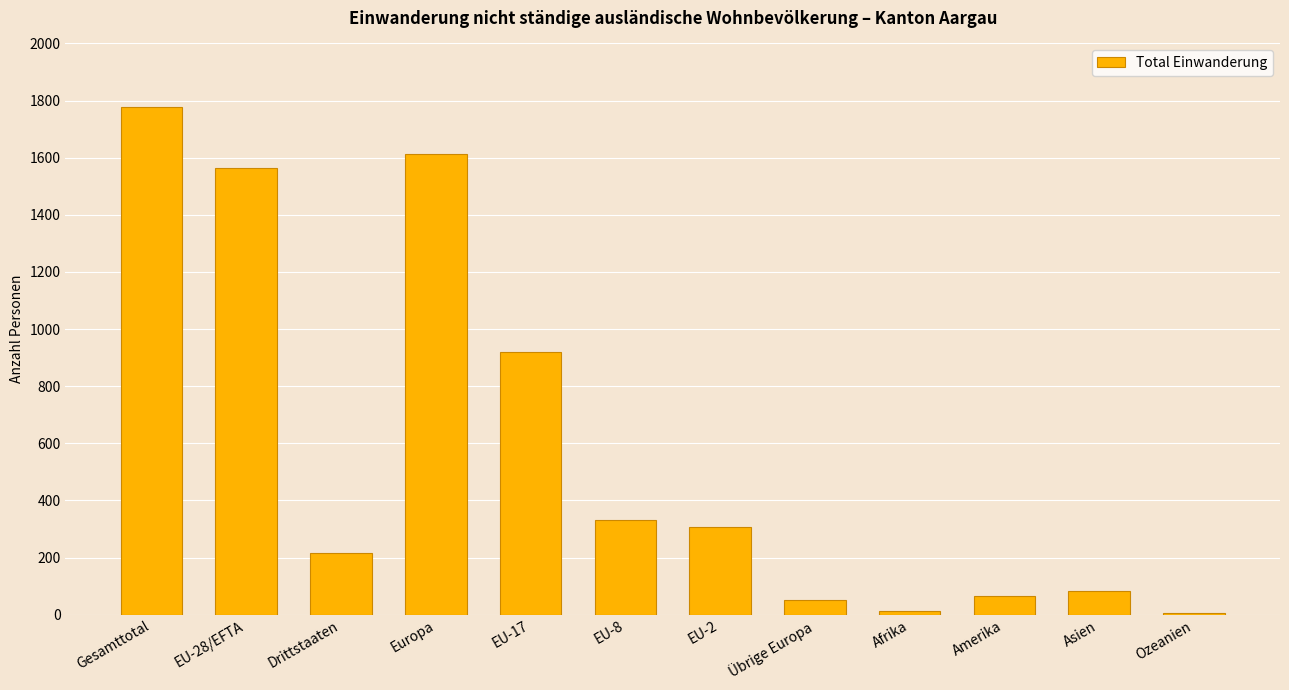

At which label is the value closest to 891?

EU-17